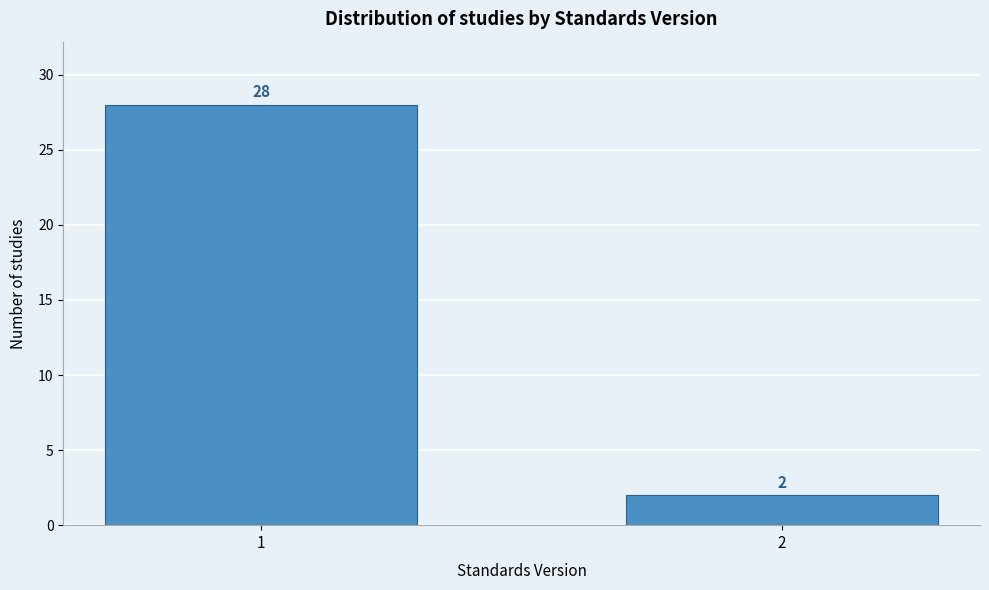

Reading left to right, what are all the values shown in this chart?

28	2